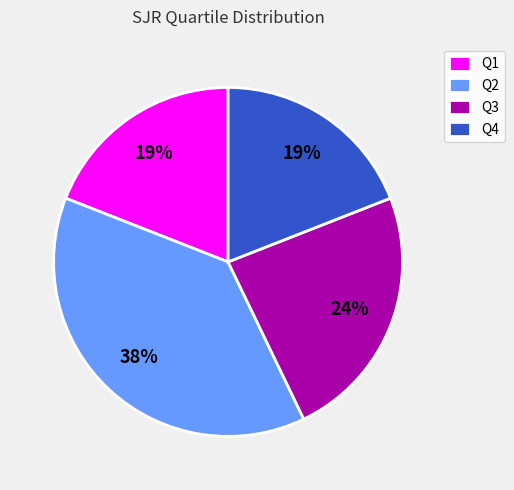

To the nearest percent, what is the difference between the Q4 and Q3 slice percentages?

5%